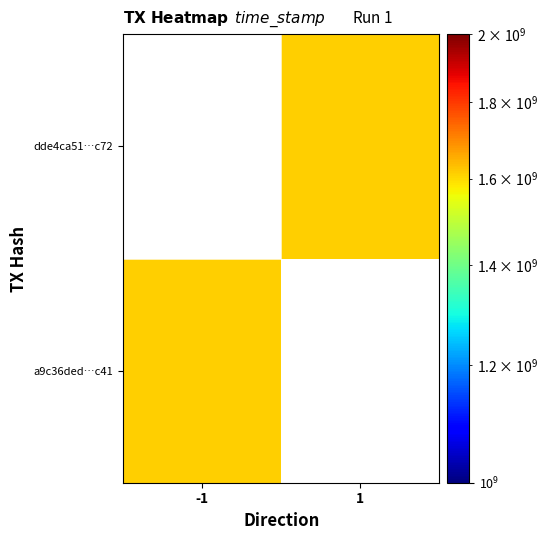

How many distinct data groups are displayed?

2